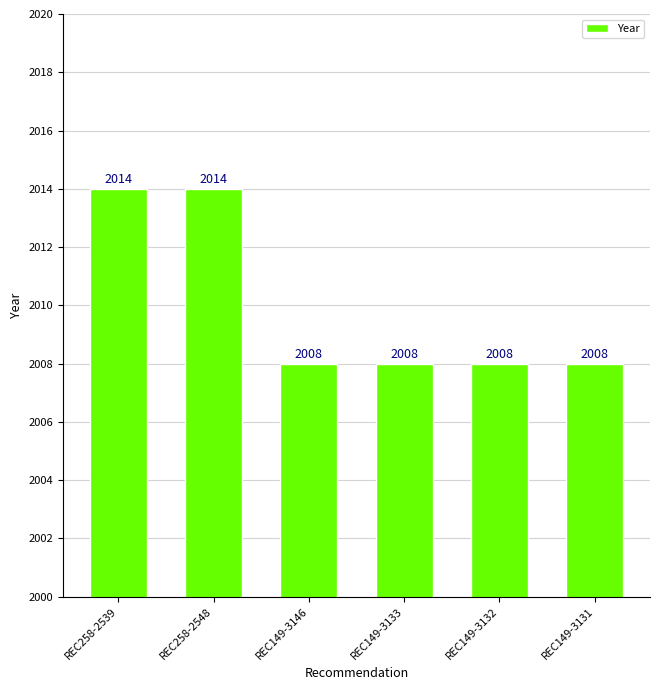

True or false: the data shows 2008 at REC149-3133.

True